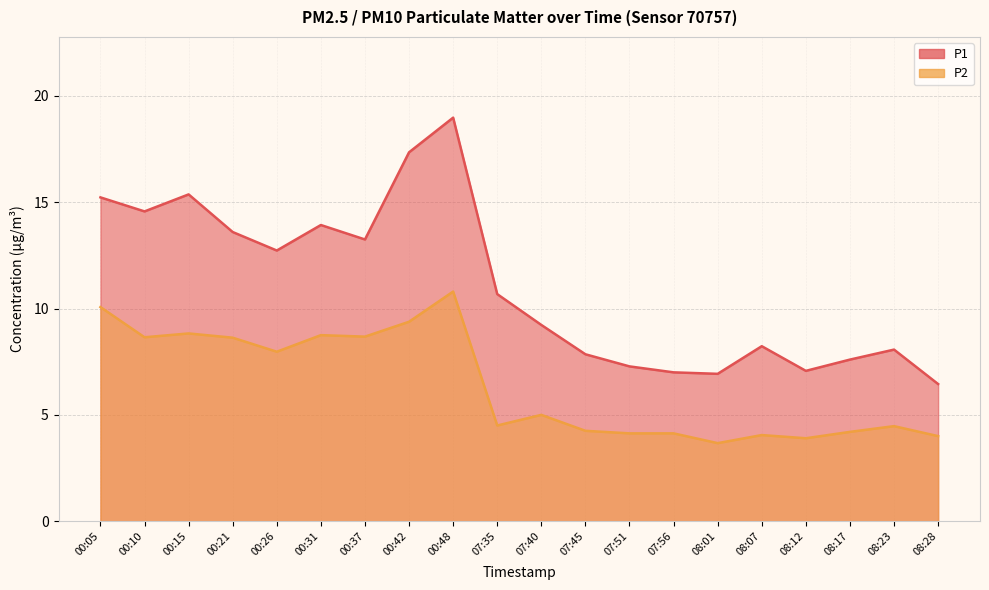

What position from the left is 00:15?

3